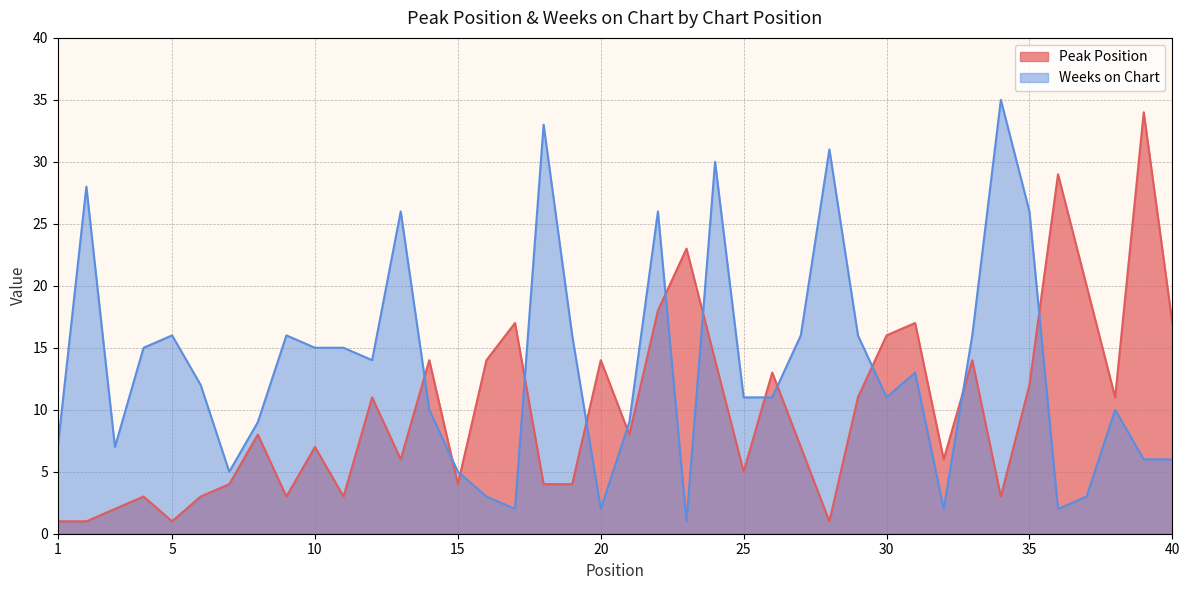

How many data points in Weeks on Chart are less than 12?

20